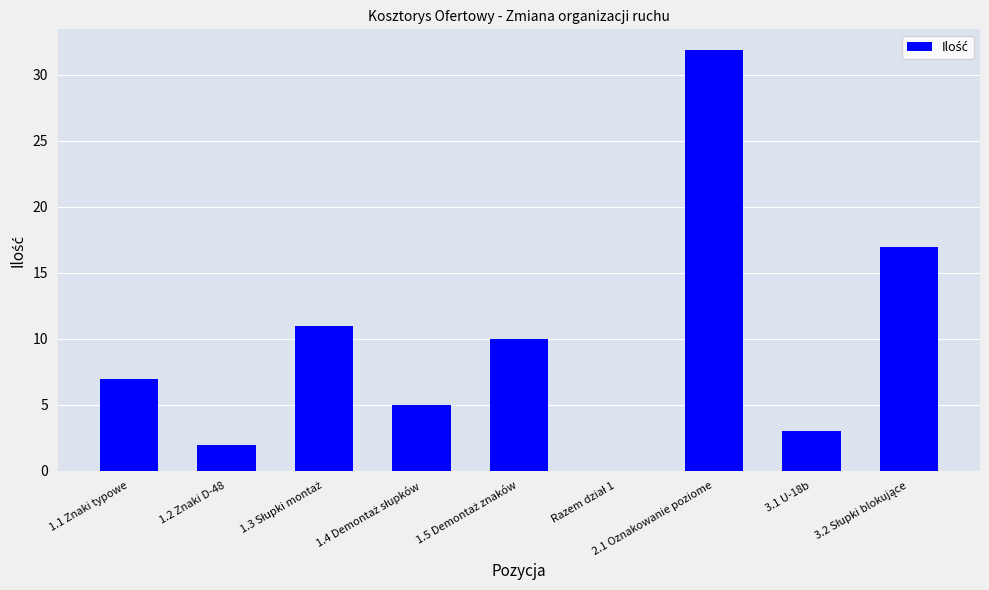

What is the sum of the values at 1.1 Znaki typowe and 2.1 Oznakowanie poziome?

38.9